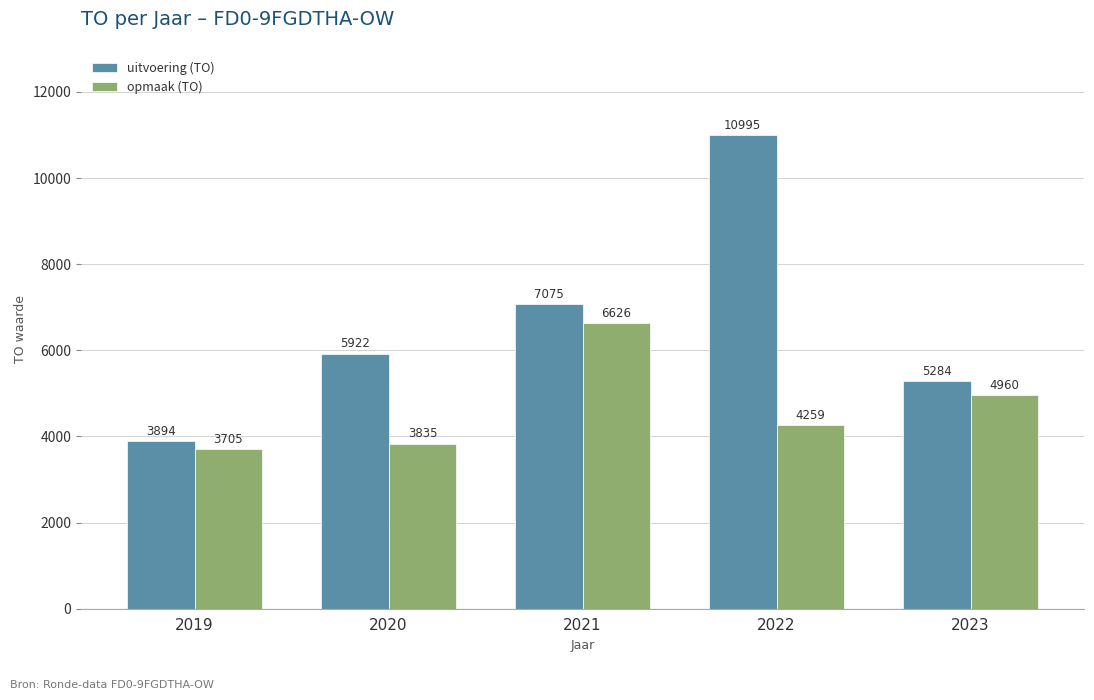

Read the uitvoering (TO) value at 2019.

3894